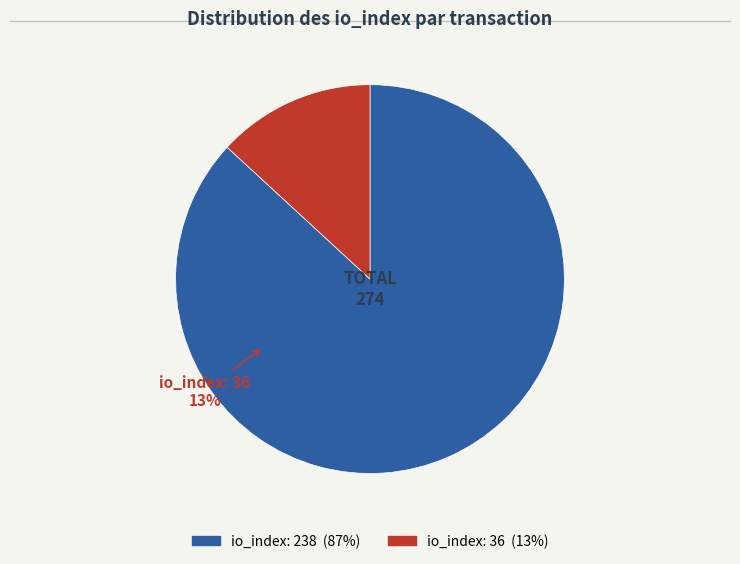

To the nearest percent, what percentage of the pie is io_index: 36?

13%